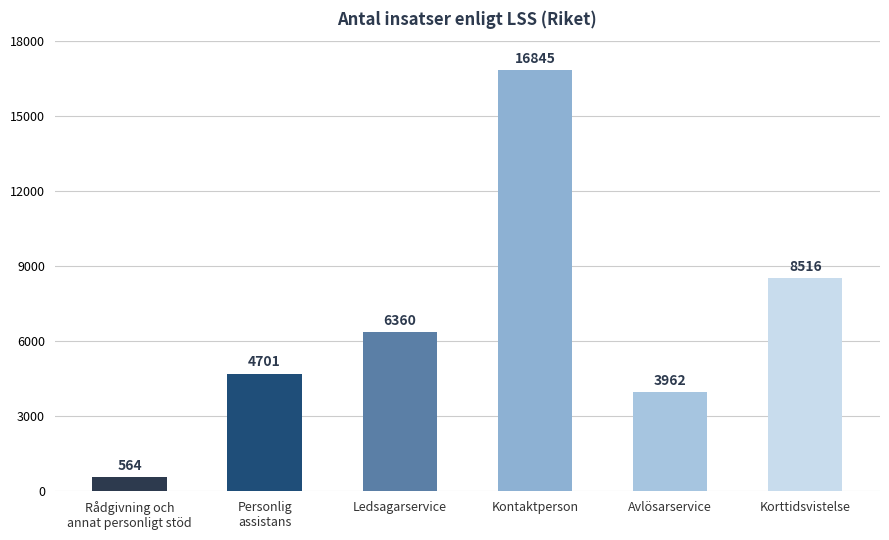

How many bars are there in total?

6